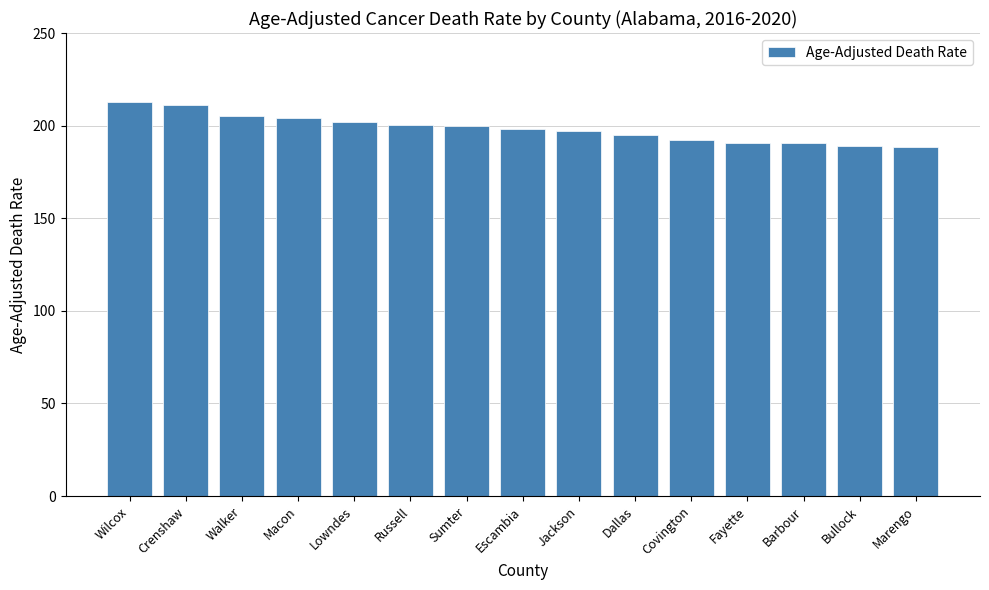

What is the greatest value displayed?

212.6